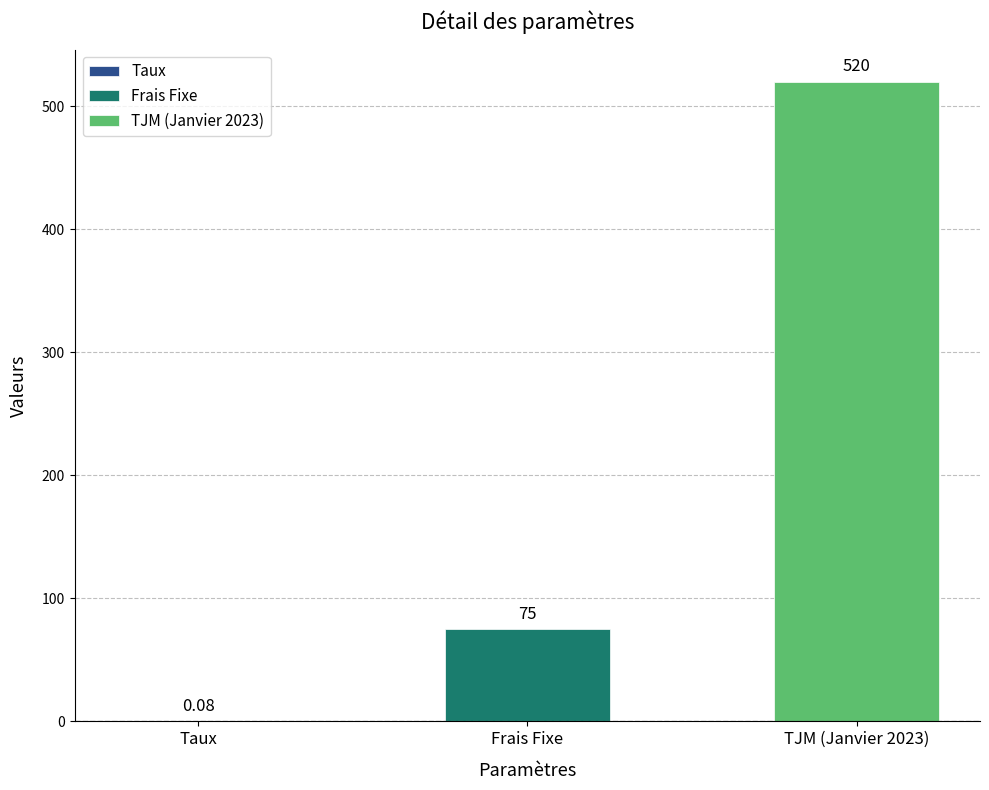

How many data points are less than 75?

1